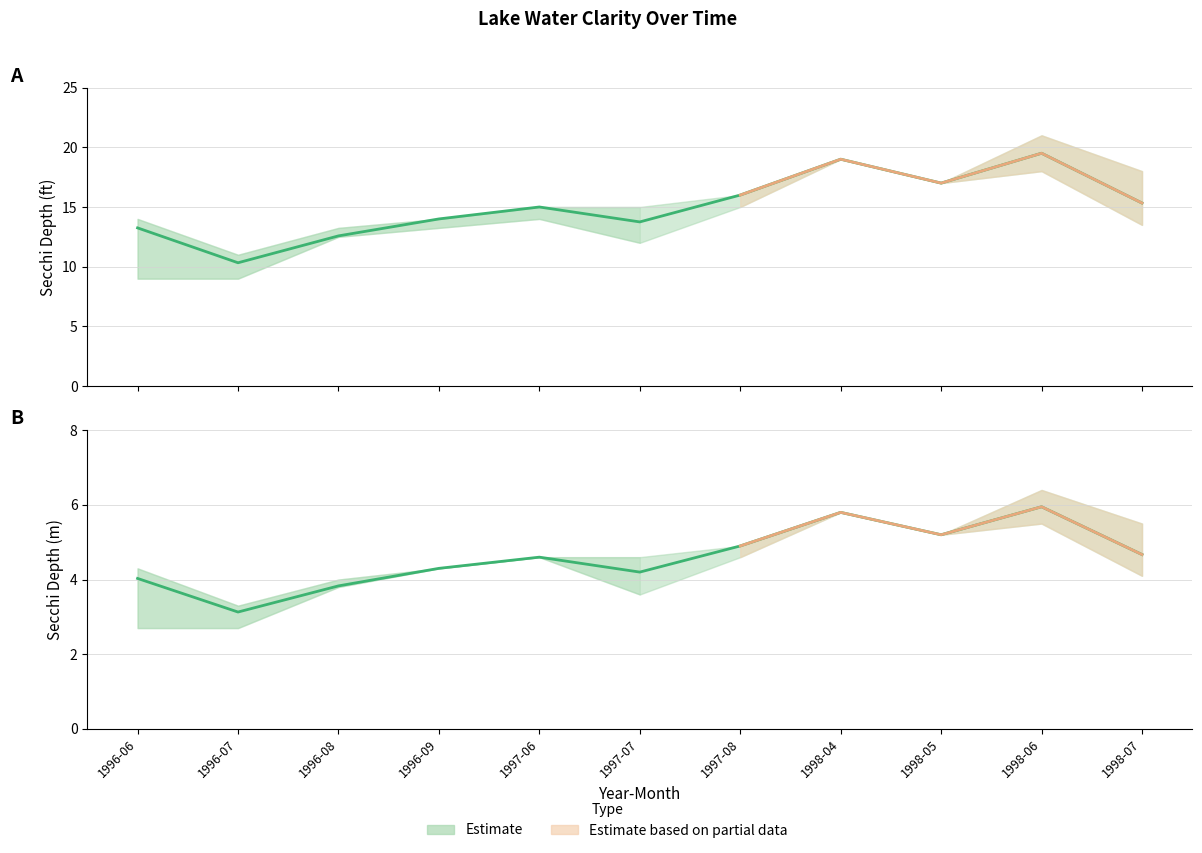

Reading left to right, what are all the values shown in this chart?

Secchi (ft): 13.2	10.3	12.6	14.0	15.0	13.8	16.0	19.0	17.0	19.5	15.3
Secchi (m): 4.0	3.1	3.8	4.3	4.6	4.2	4.9	5.8	5.2	6.0	4.7
Secchi upper: 14.0	11.0	13.2	14.0	15.0	15.0	16.0	19.0	17.0	21.0	18.0
Secchi lower: 9.0	9.0	12.5	13.2	14.0	12.0	15.0	19.0	17.0	18.0	13.5
Secchi m upper: 4.3	3.3	4.0	4.3	4.6	4.6	4.9	5.8	5.2	6.4	5.5
Secchi m lower: 2.7	2.7	3.8	4.3	4.6	3.6	4.6	5.8	5.2	5.5	4.1